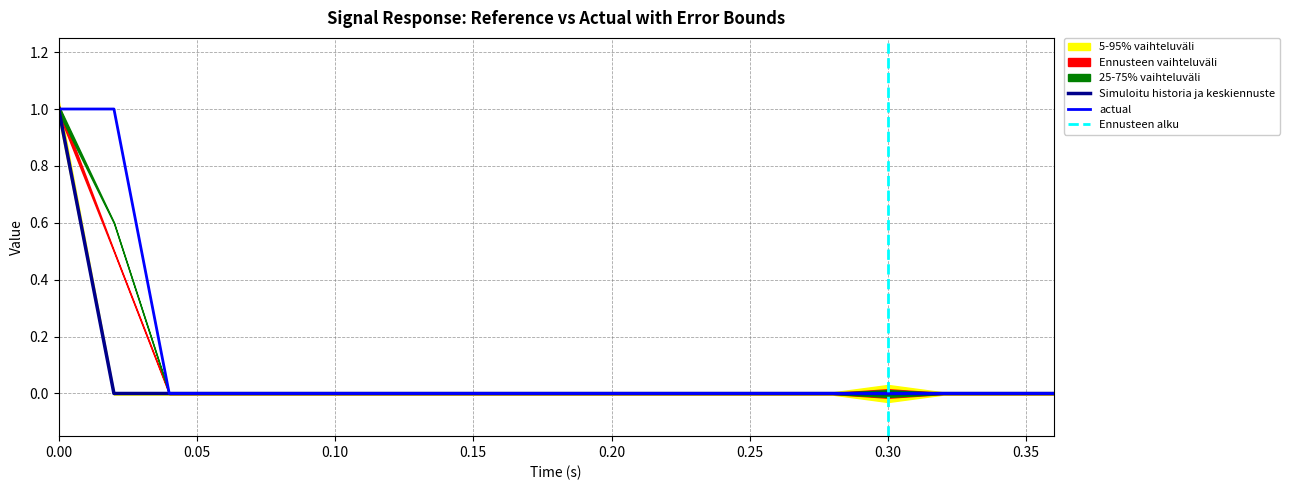

Count the actual values in the range 0 to 1.

19